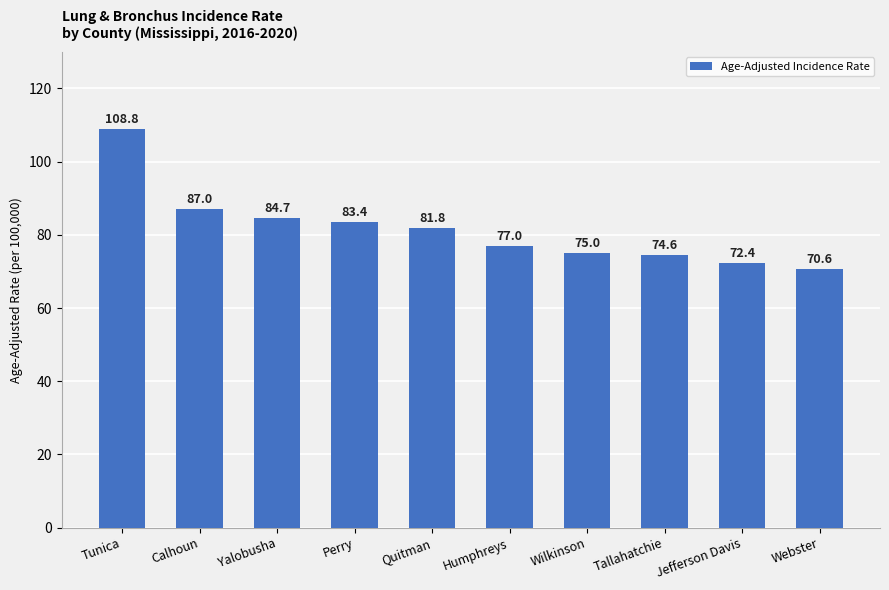

At which category does the chart reach its peak across all series?

Tunica